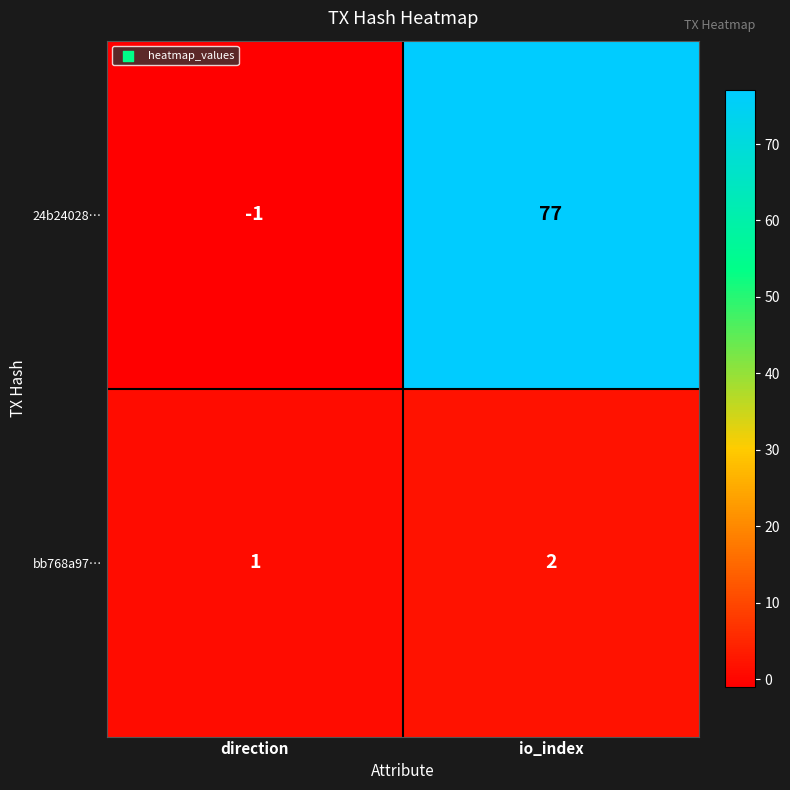

What is the sum of the 24b24028… values at io_index and direction?

76